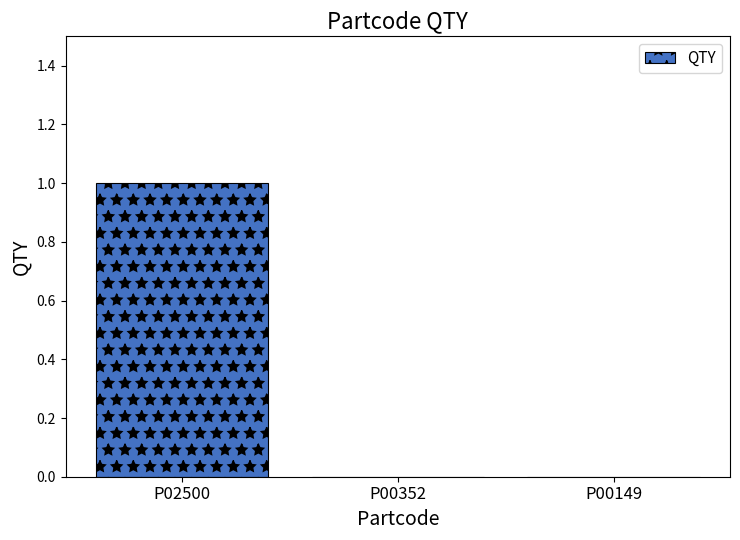

The chart shows a value of -1 at P00149. True or false?

False